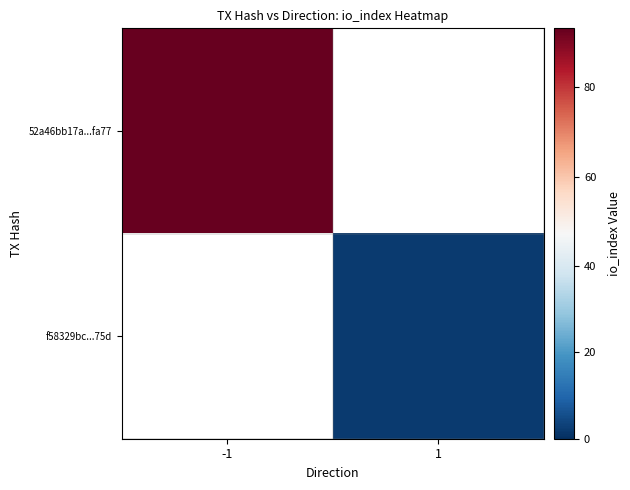

Which label corresponds to the smallest value in the chart?

1